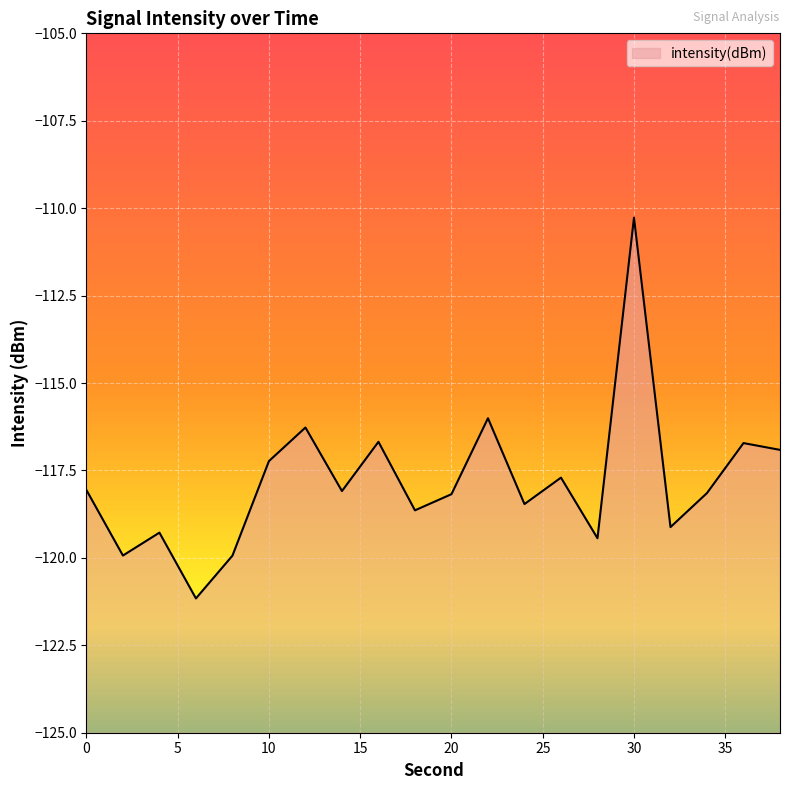

What is the value of the 15th point from the left?

-119.4